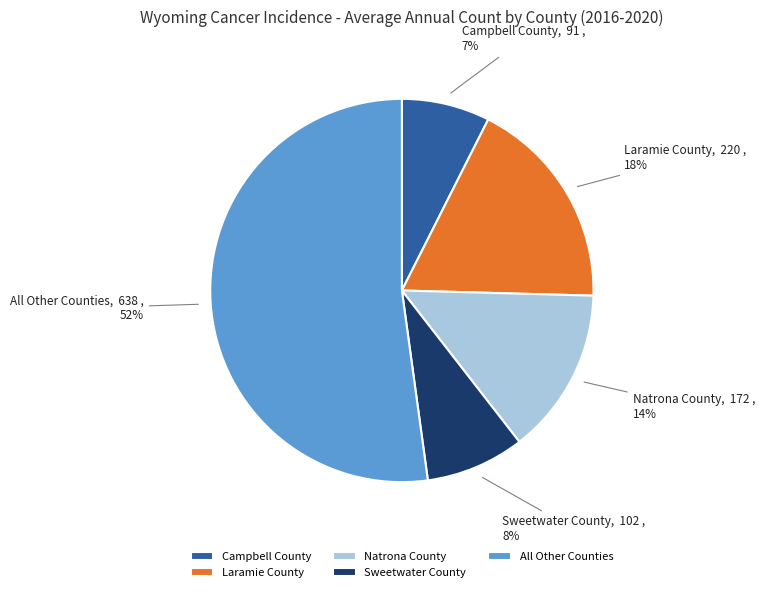

How many segments does this pie chart have?

5